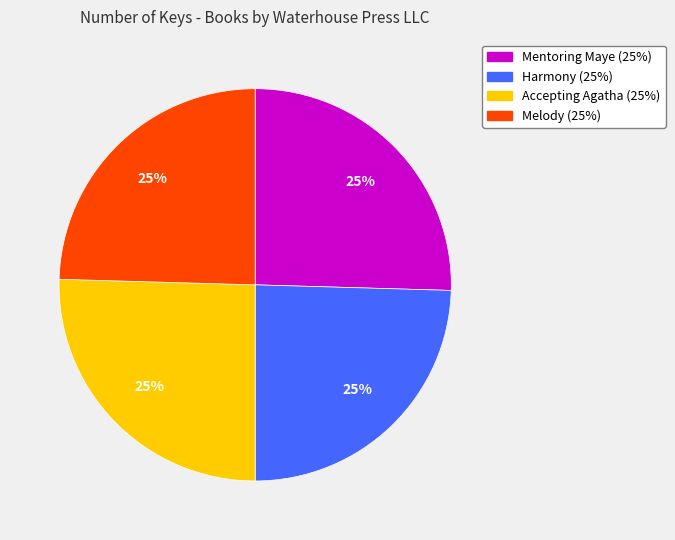

Count the number of slices in the pie.

4